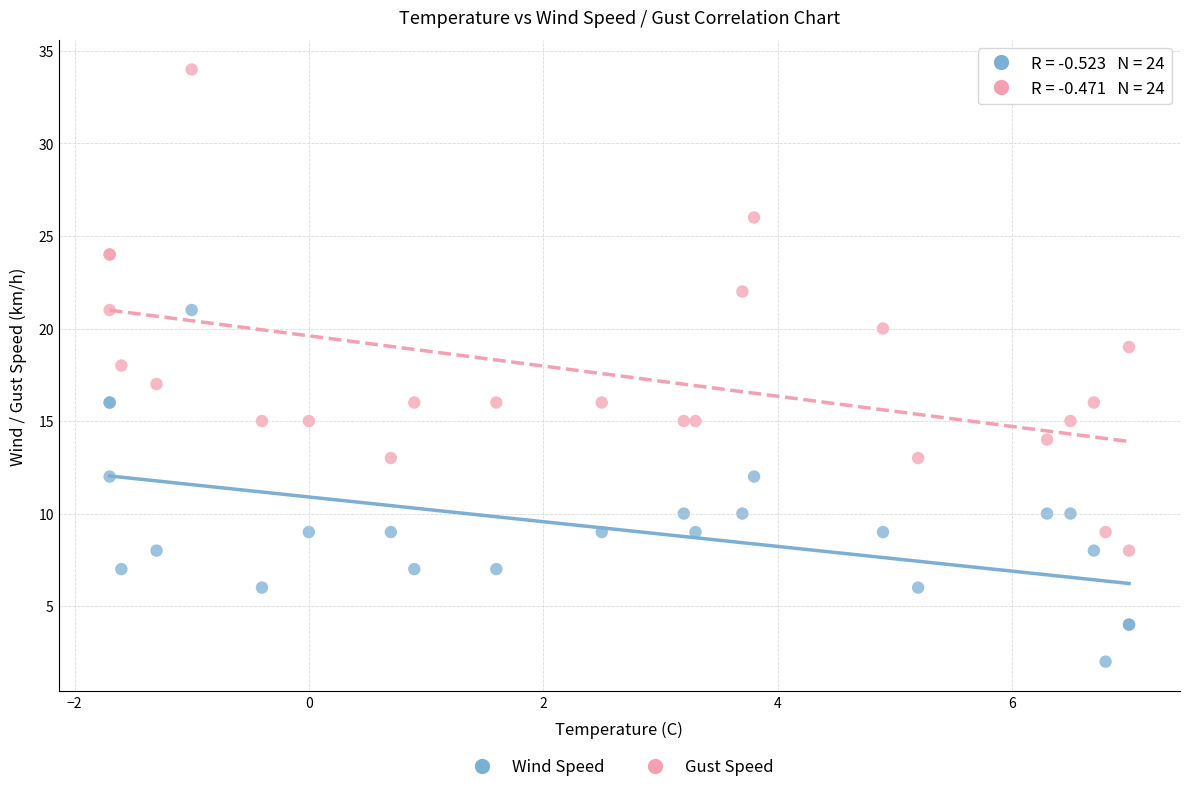

Which series reaches the maximum Y coordinate?

Gust Speed